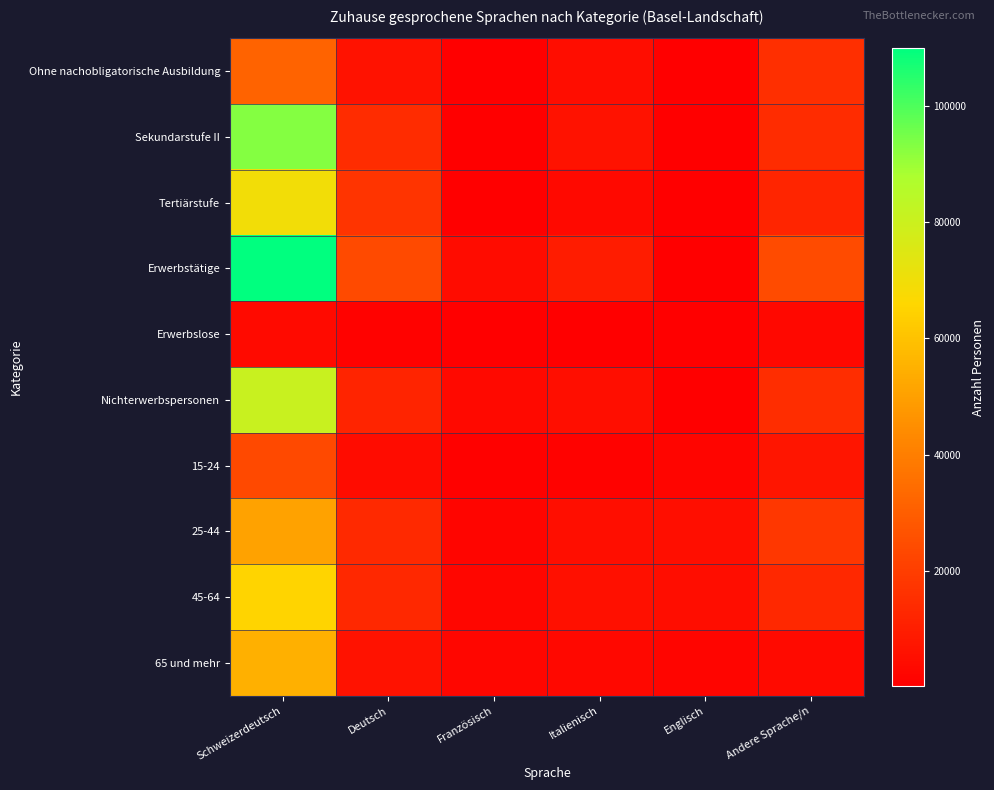

What is the spread (max minus min) of values at Schweizerdeutsch?

106187.0